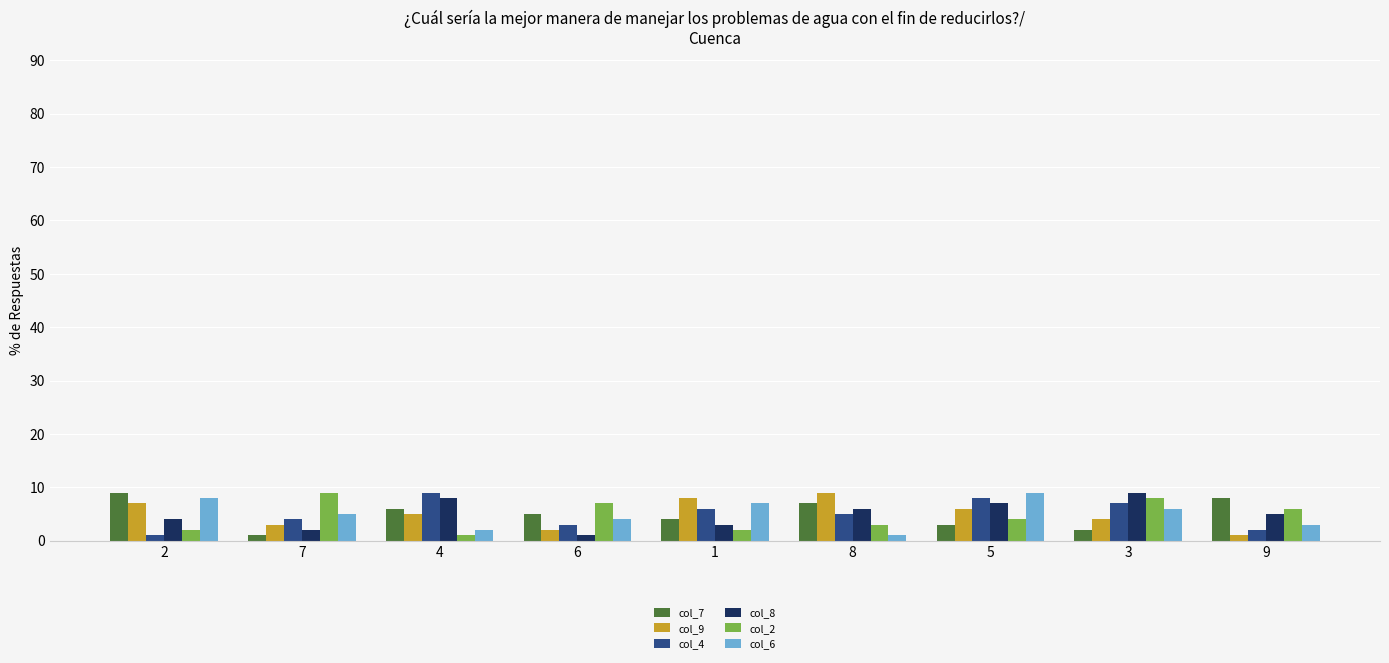

Where does the col_4 series first go above 5?

4